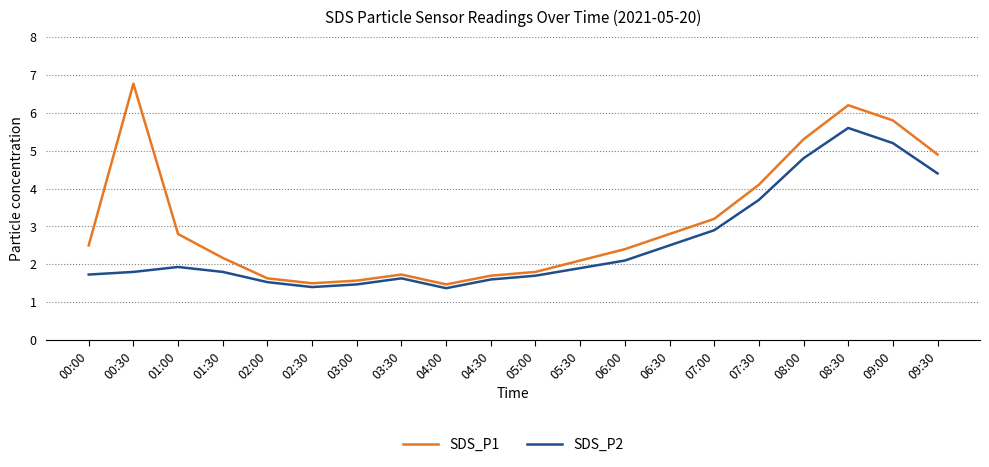

What position from the left is 02:30?

6